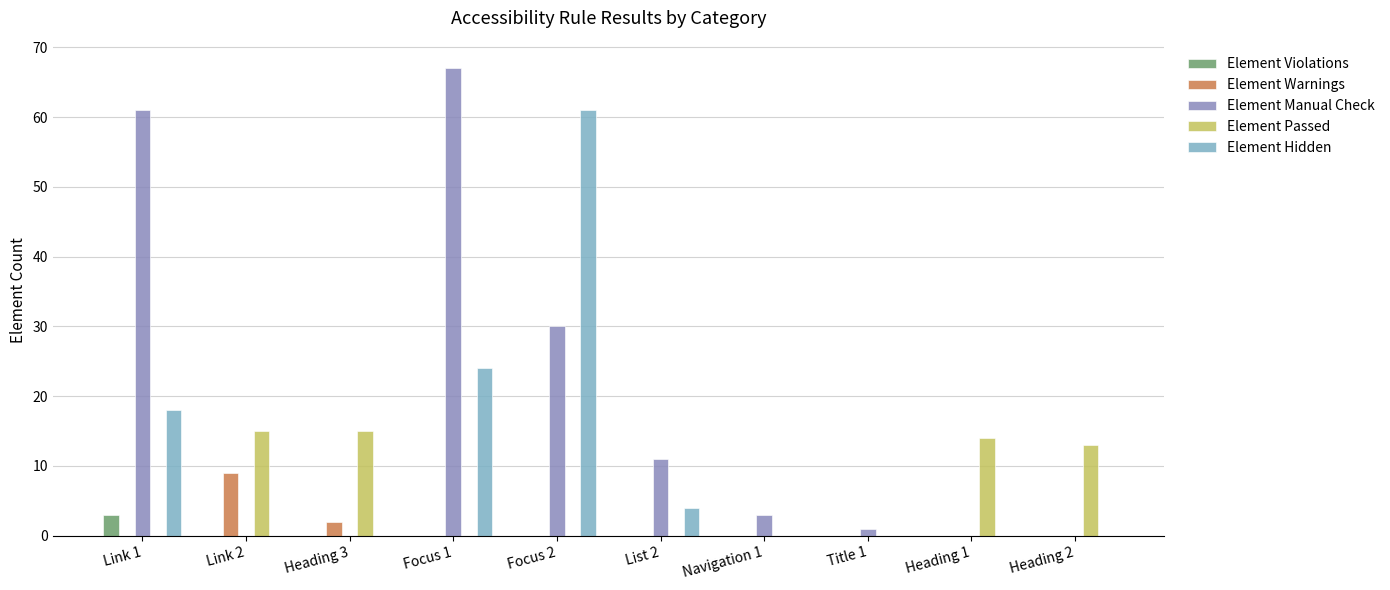

Between List 2 and Navigation 1, which series saw the biggest shift?

Element Manual Check